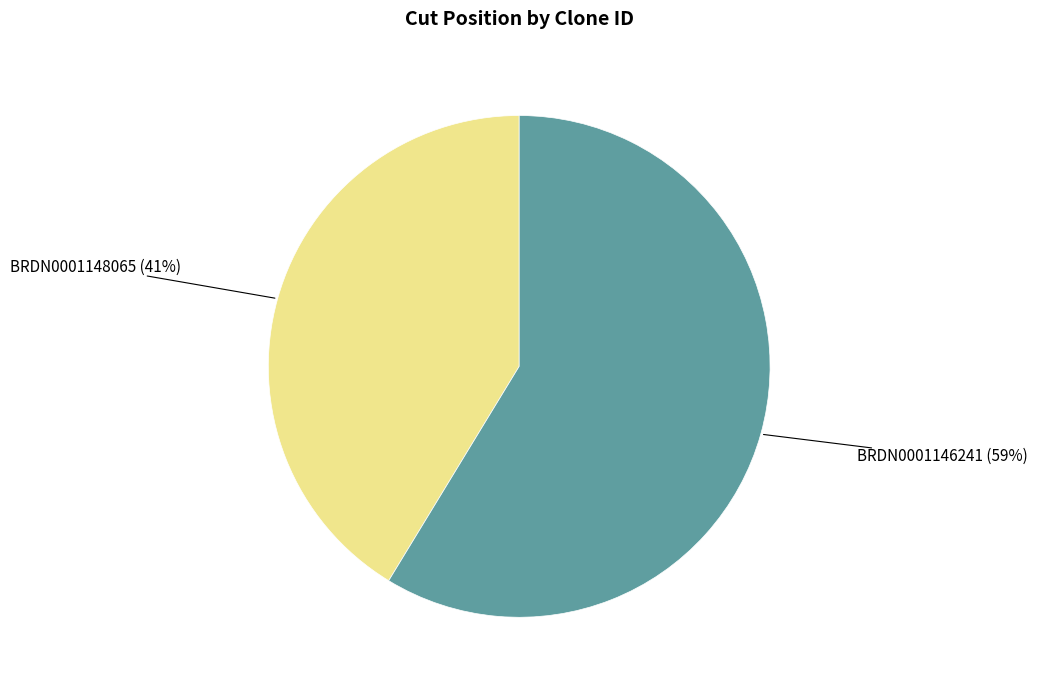

How many slices are in this pie chart?

2